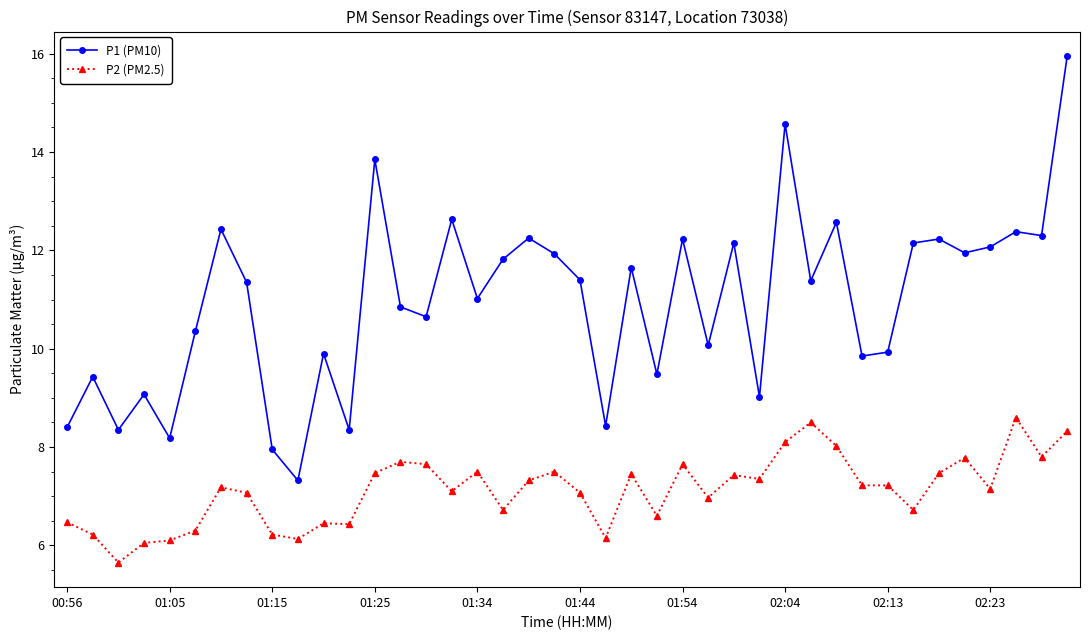

List the series in order of their overall mean, highest first.

P1 (PM10), P2 (PM2.5)